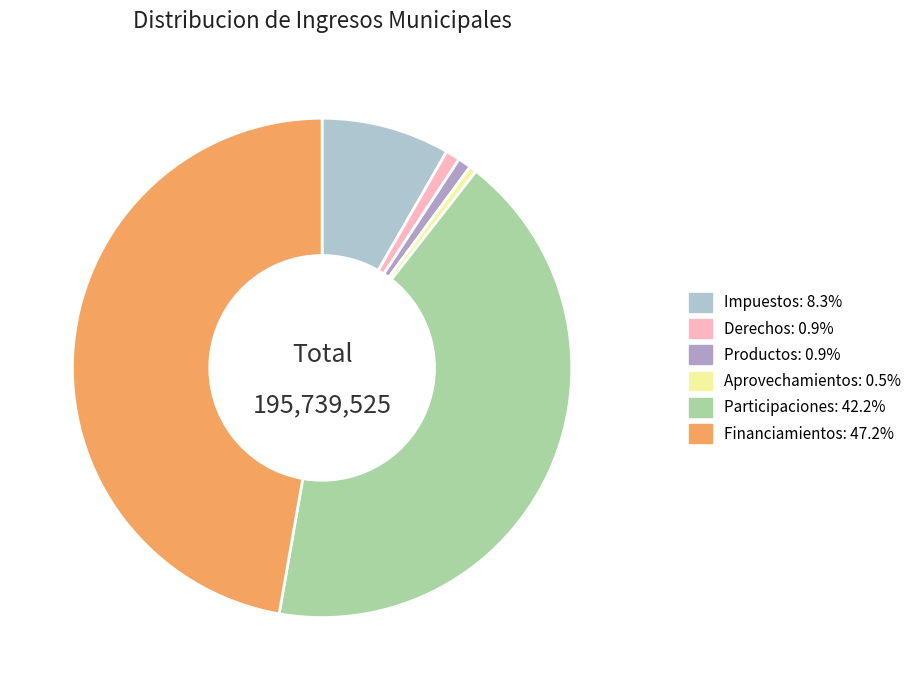

How many segments does this pie chart have?

6